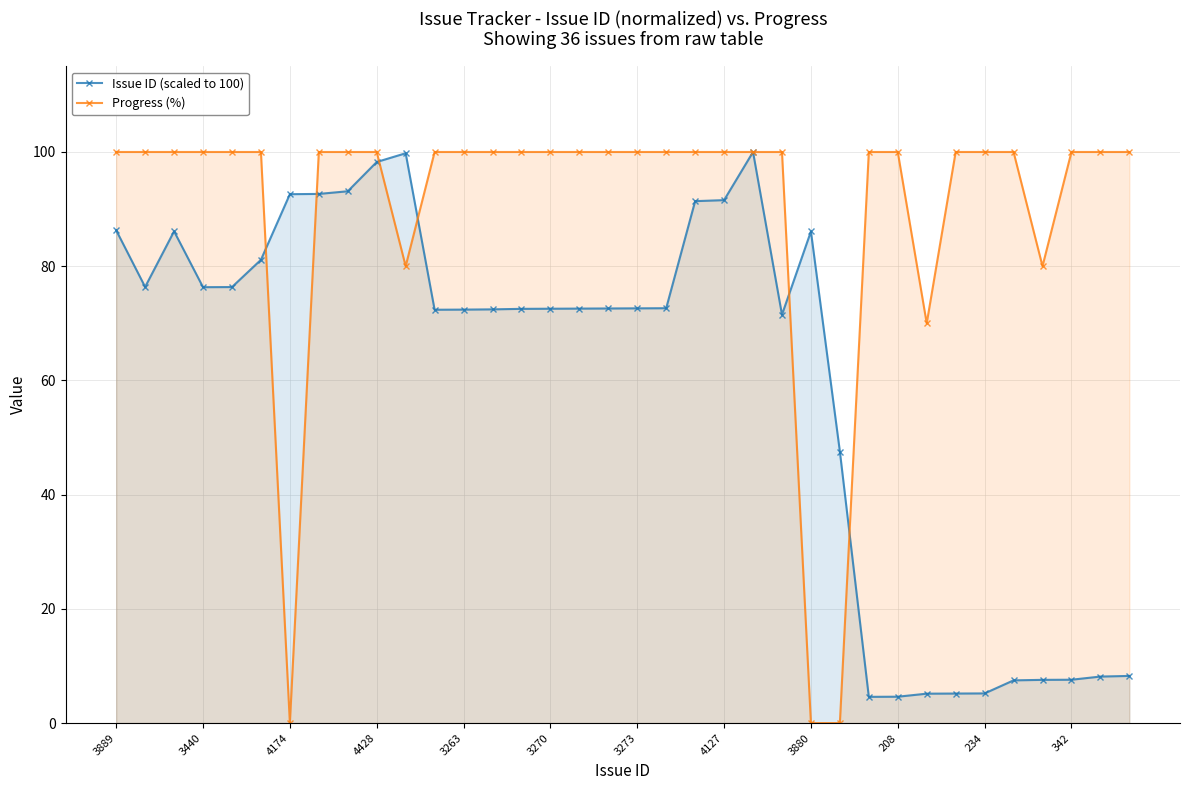

Does the chart have visible grid lines?

Yes